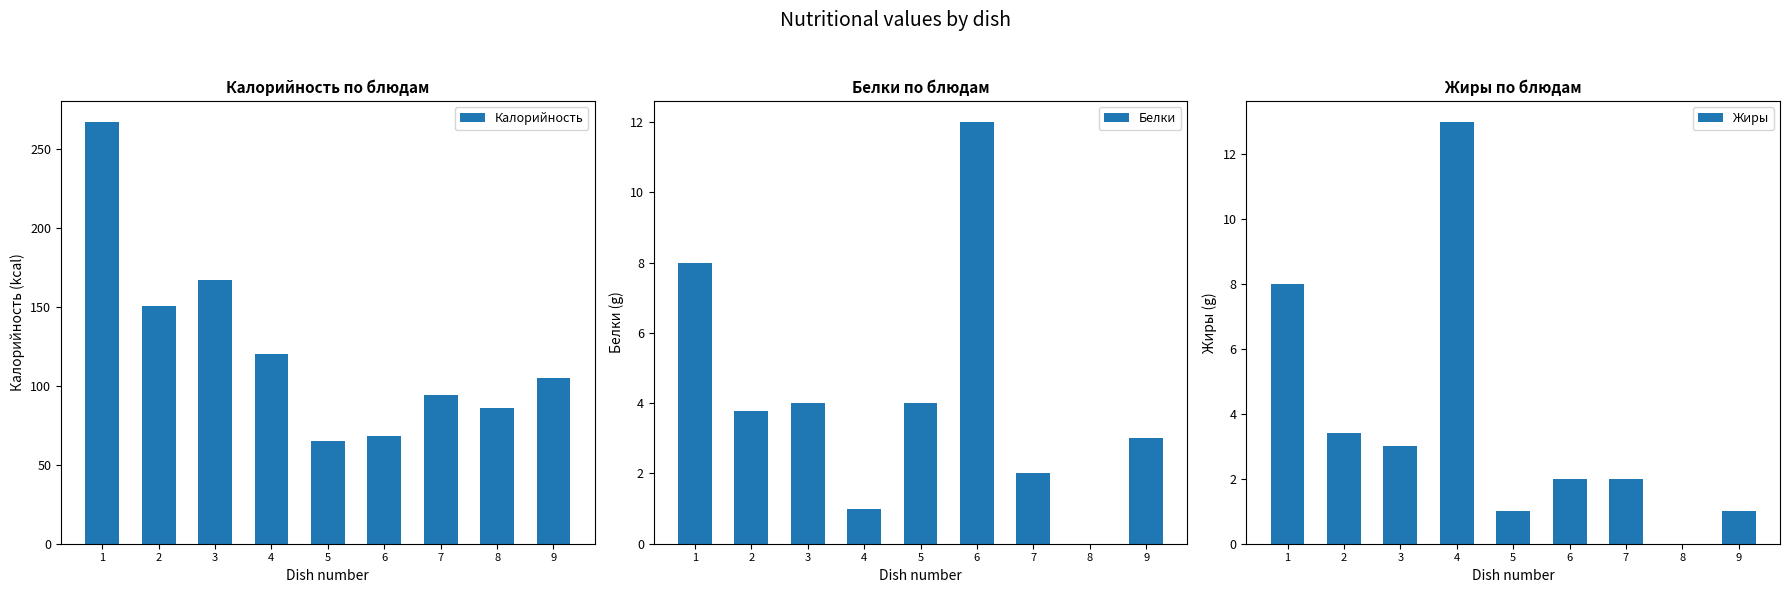

Which series has the widest spread of values?

Калорийность